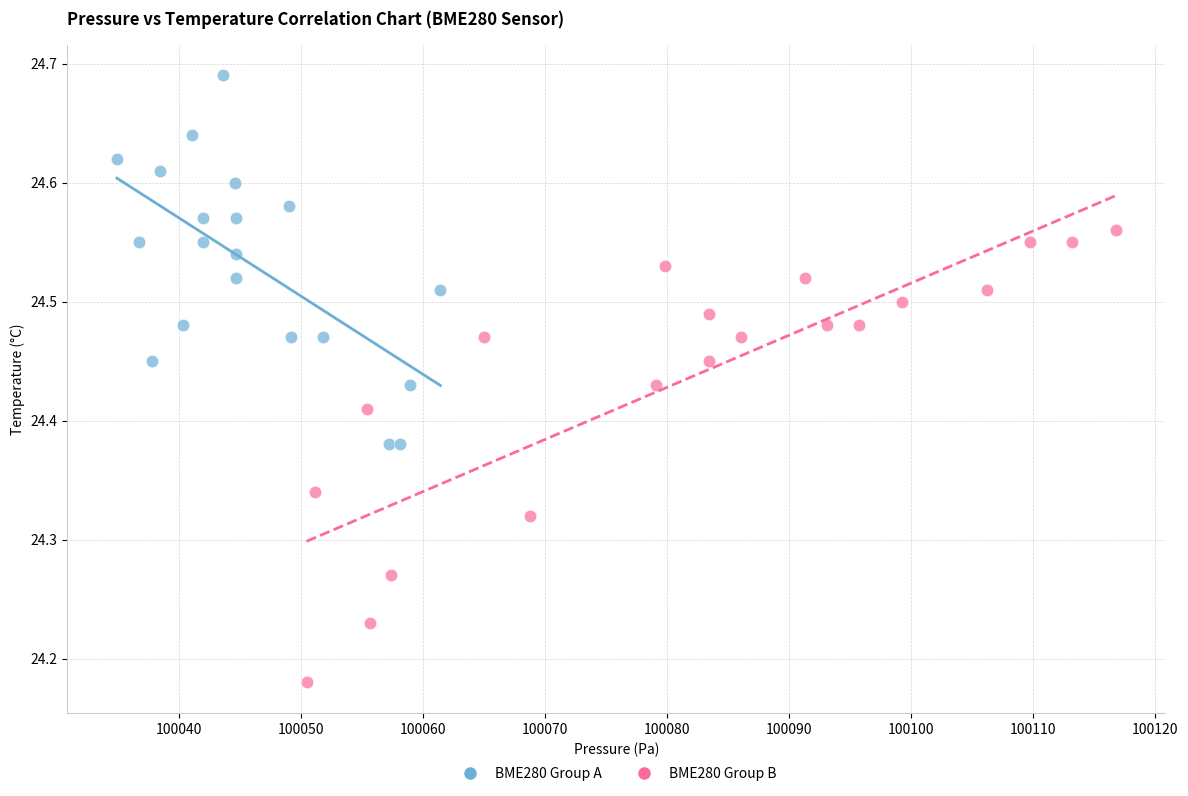

Which series reaches the maximum Y coordinate?

BME280 Group A